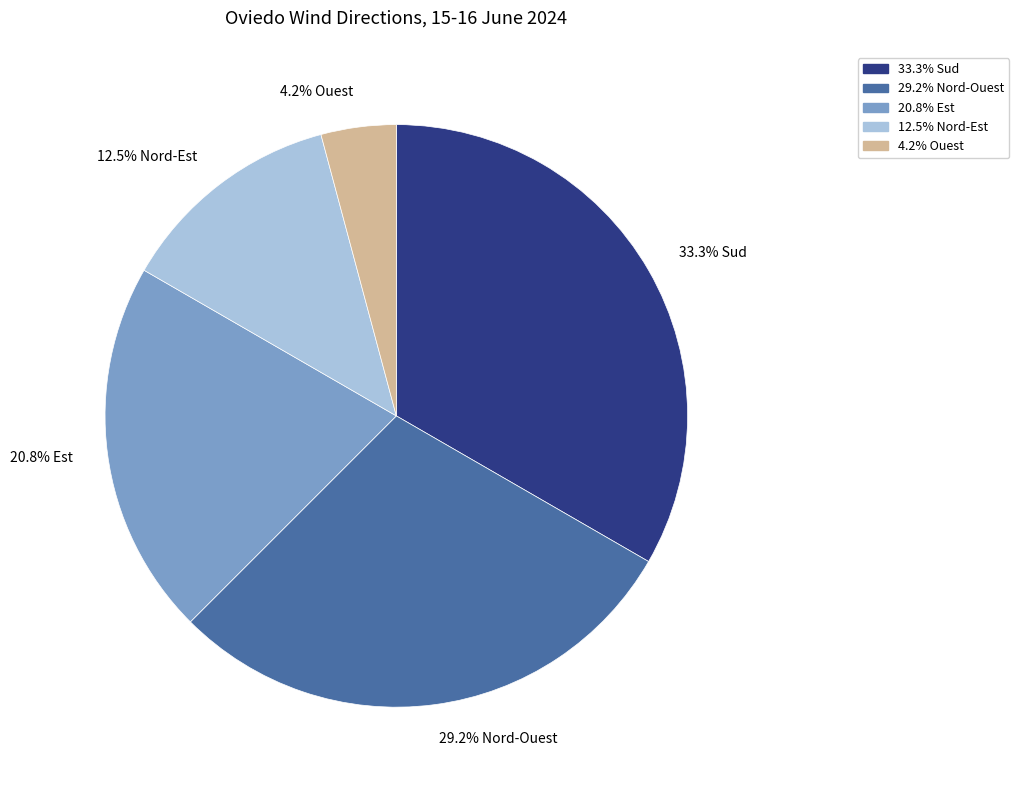

Rank the categories by value from lowest to highest.

4.2% Ouest, 12.5% Nord-Est, 20.8% Est, 29.2% Nord-Ouest, 33.3% Sud